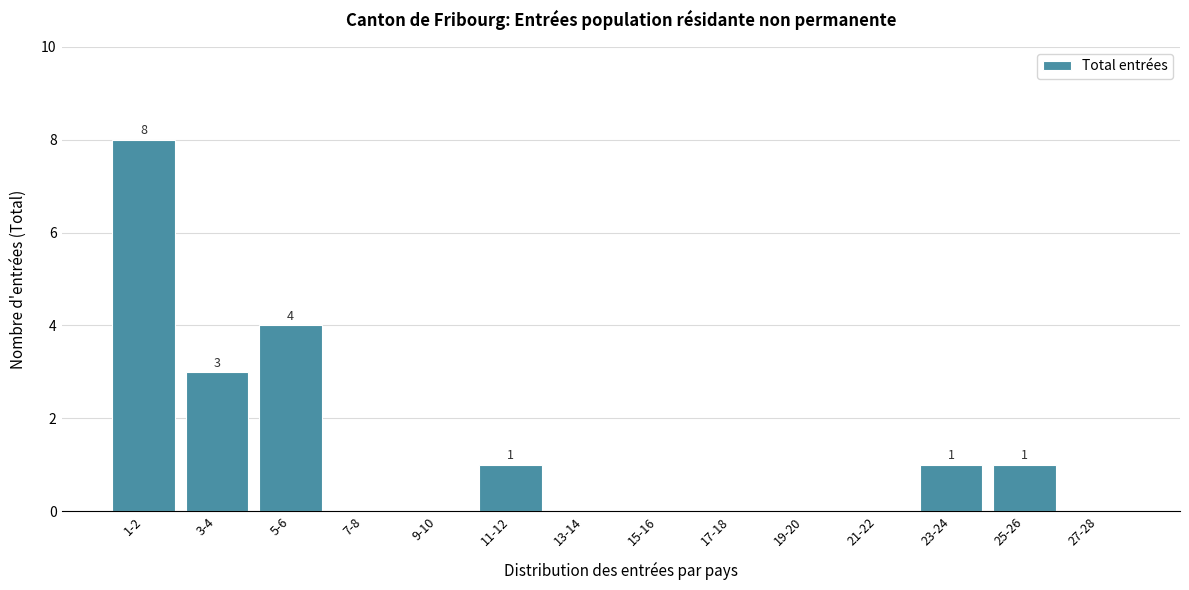

Reading left to right, list all the values displayed in this chart.

1-2=8	3-4=3	5-6=4	7-8=0	9-10=0	11-12=1	13-14=0	15-16=0	17-18=0	19-20=0	21-22=0	23-24=1	25-26=1	27-28=0